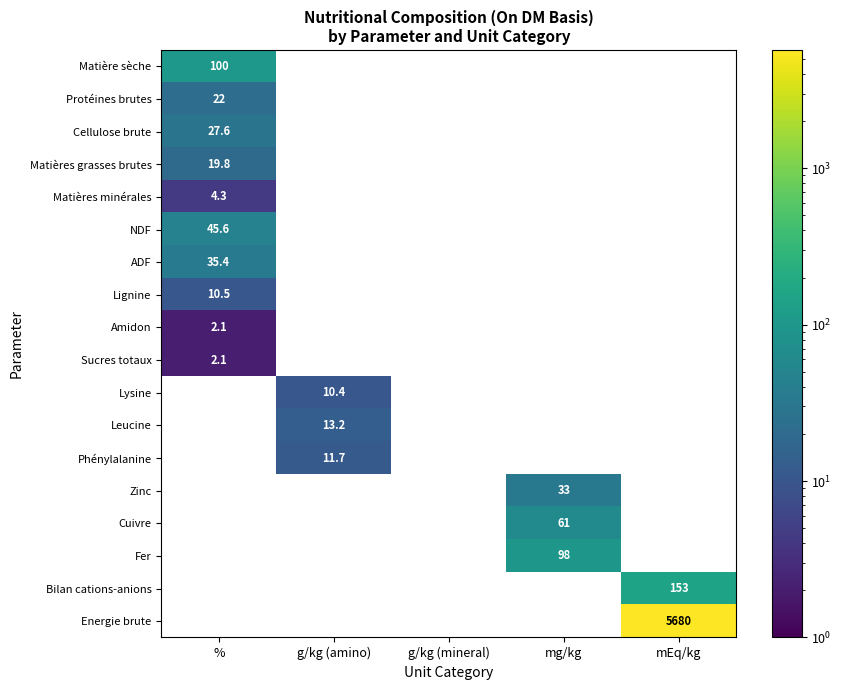

At which category does the chart reach its minimum across all series?

%